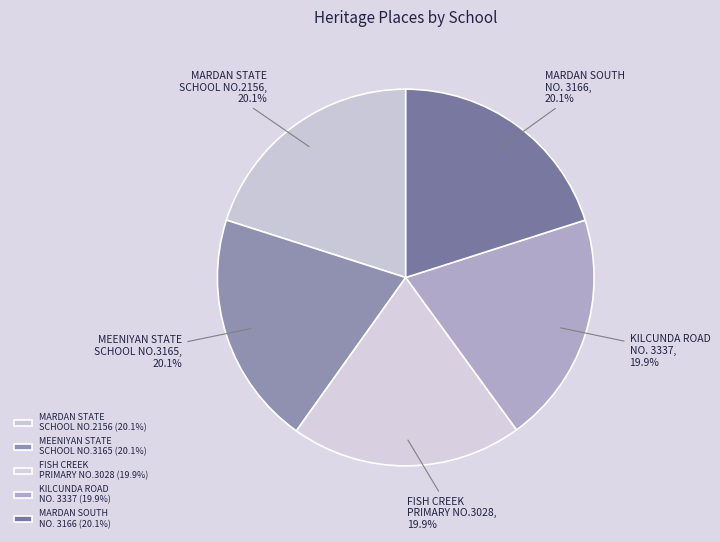

How many slices are in this pie chart?

5